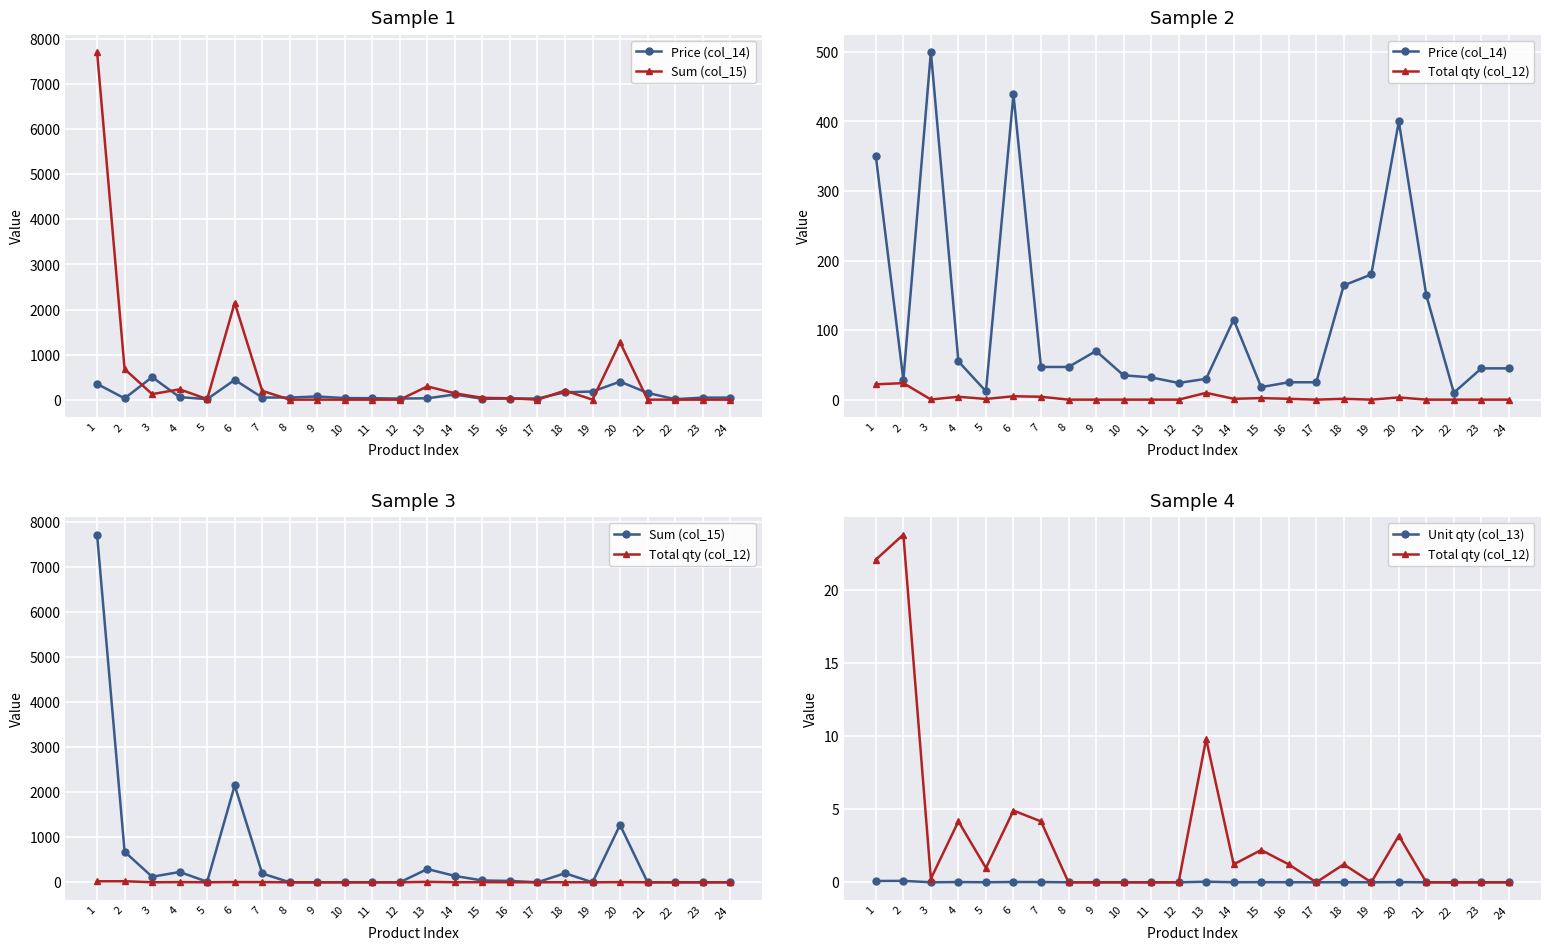

How many categories are shown in the chart?

24